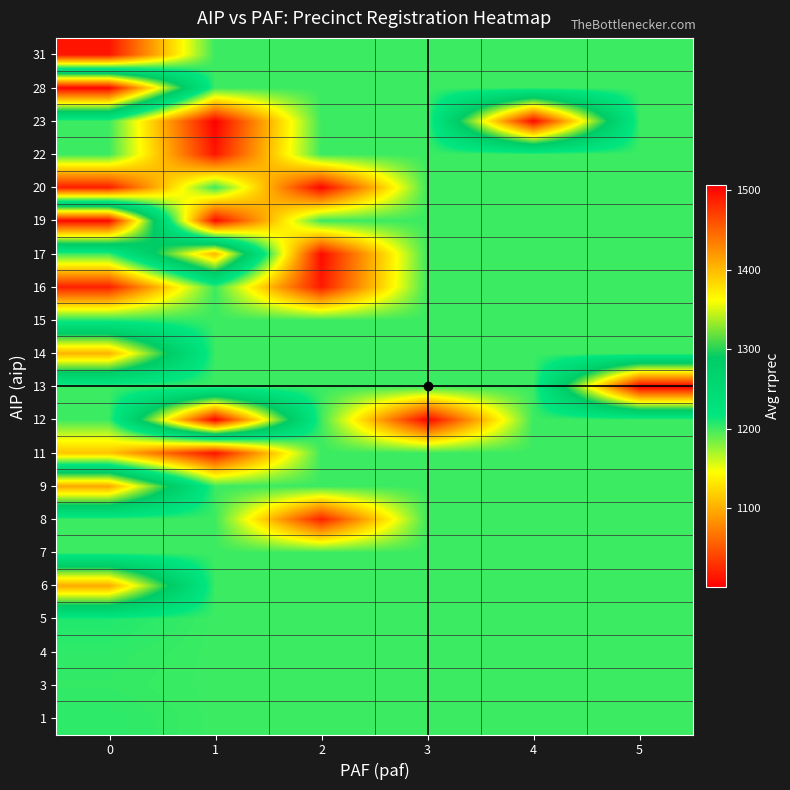

What is the spread (max minus min) of values at 3?

197.7